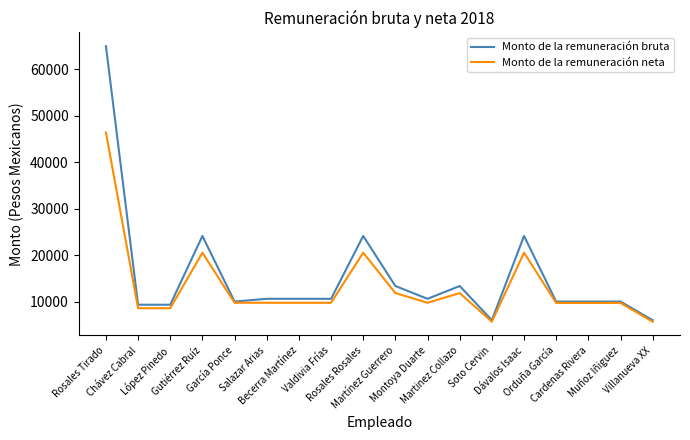

What is the sum of all Monto de la remuneración bruta values?

277549.7